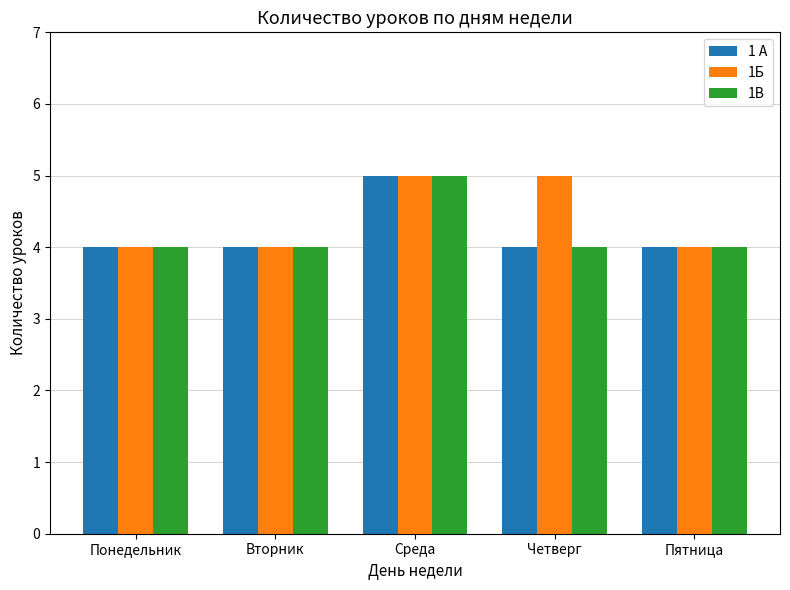

Which category has the highest value in the 1 А series?

Среда